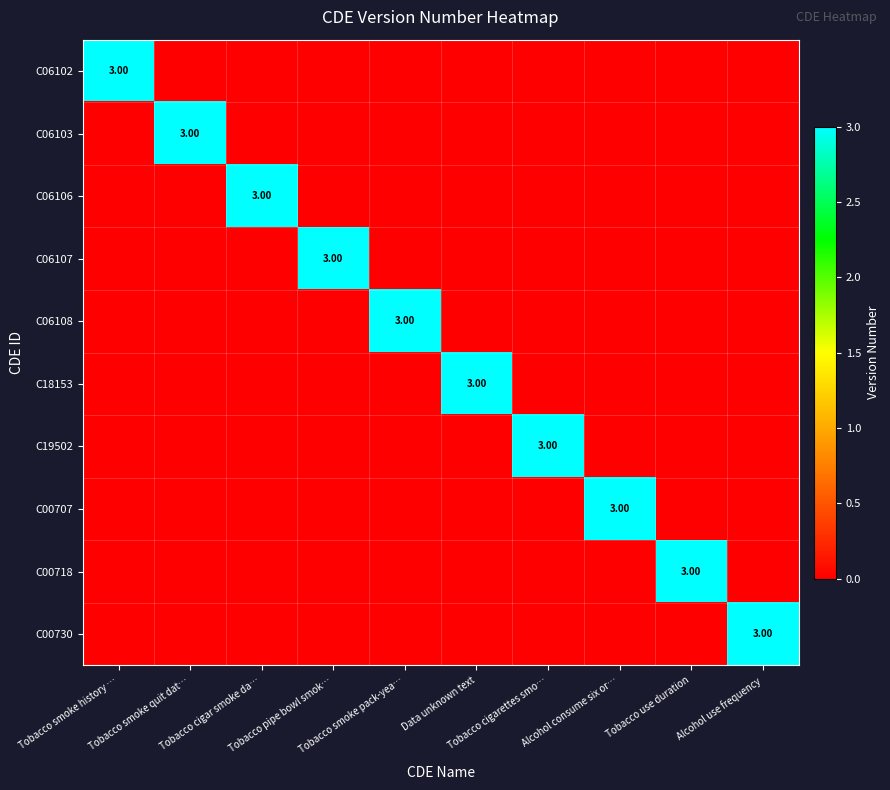

Which series has the largest total across all categories?

C06102